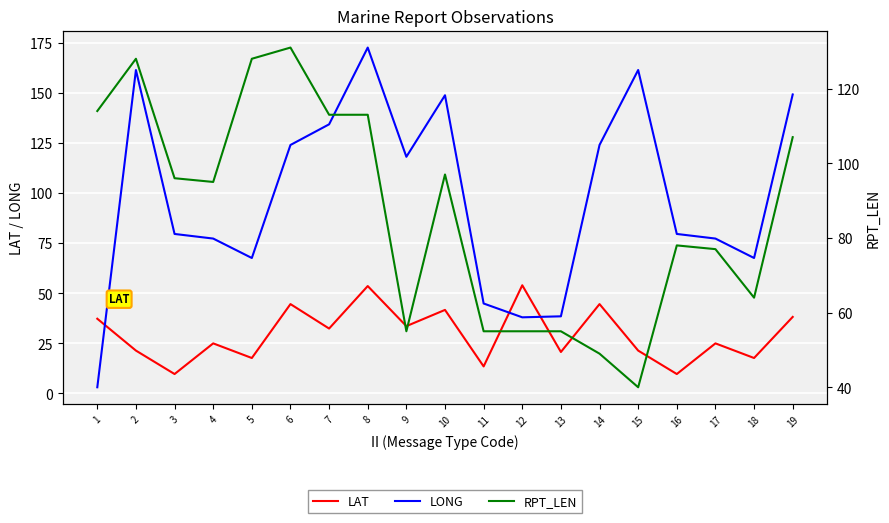

Reading right to left, what are all the values shown in this chart?

LAT: 19=38.2	18=17.7	17=25.0	16=9.7	15=21.4	14=44.6	13=20.7	12=54.0	11=13.5	10=41.7	9=33.6	8=53.6	7=32.4	6=44.6	5=17.7	4=25.0	3=9.7	2=21.4	1=37.3
LONG: 19=149.2	18=67.6	17=77.3	16=79.6	15=161.4	14=124.0	13=38.5	12=38.0	11=44.9	10=148.8	9=118.1	8=172.6	7=134.3	6=124.0	5=67.6	4=77.3	3=79.6	2=161.4	1=3.1
RPT_LEN: 19=107.0	18=64.0	17=77.0	16=78.0	15=40.0	14=49.0	13=55.0	12=55.0	11=55.0	10=97.0	9=55.0	8=113.0	7=113.0	6=131.0	5=128.0	4=95.0	3=96.0	2=128.0	1=114.0